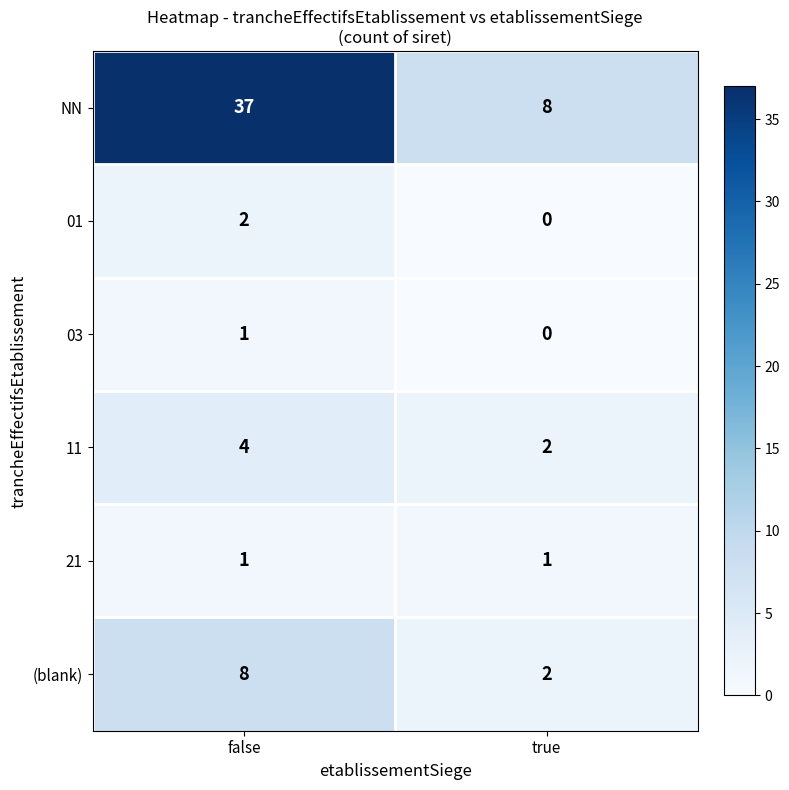

At which category is the sum across all series the highest?

false